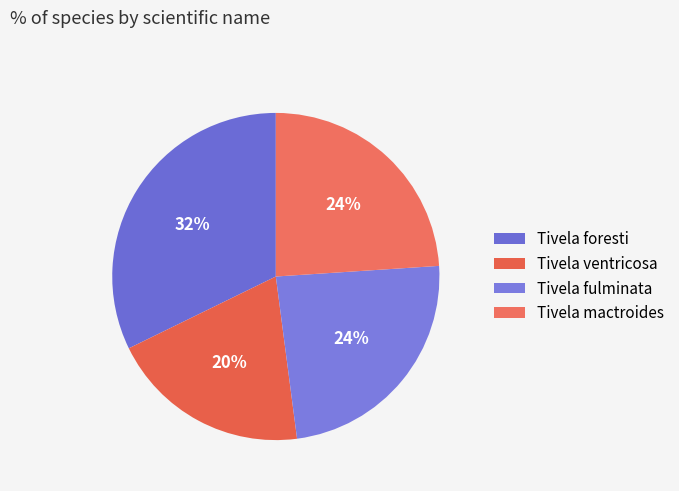

What percentage is the Tivela fulminata slice, to the nearest percent?

24%